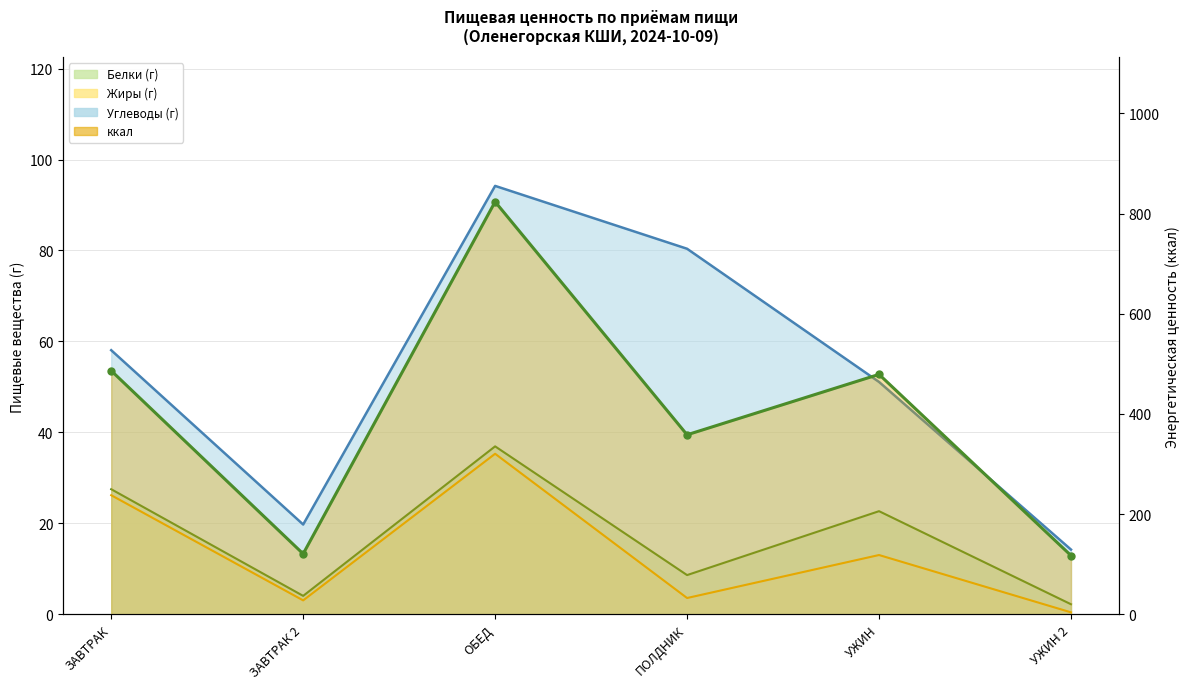

Is it true that ккал equals 207.5 at УЖИН?

False